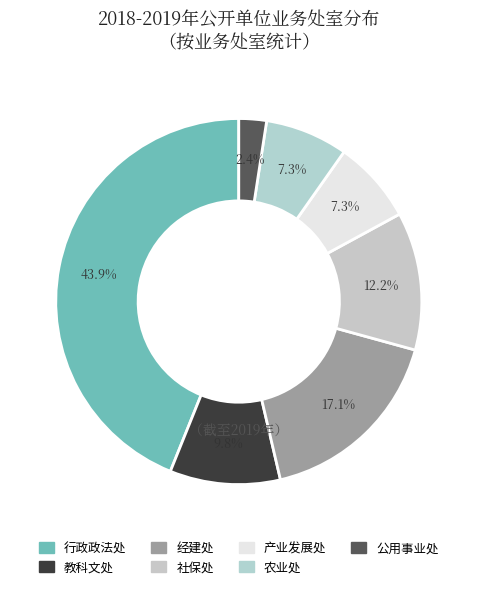

Between 教科文处 and 行政政法处, which is larger?

行政政法处